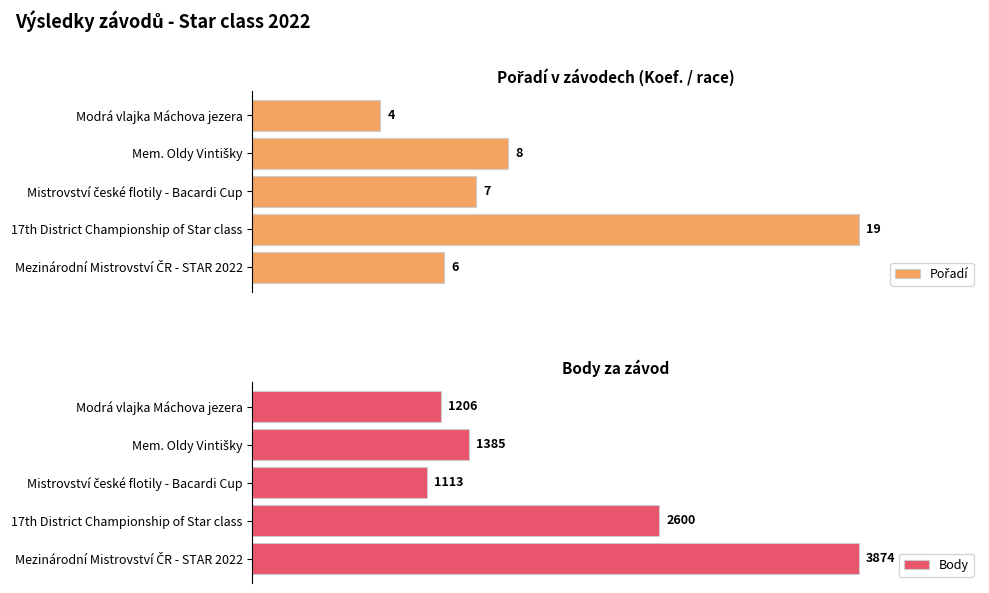

Rank the series by their maximum value, from highest to lowest.

Pořadí, Body